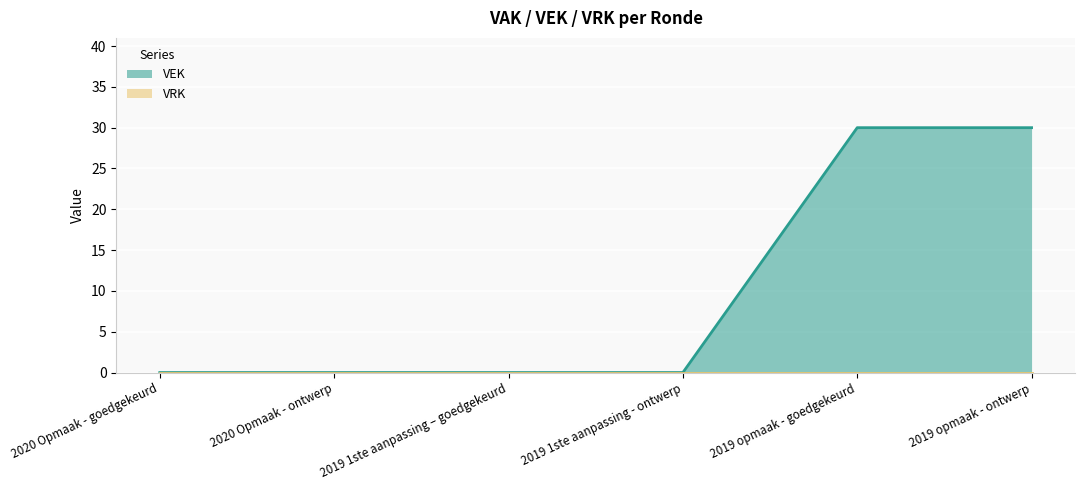

Count the number of values greater than 0.

2